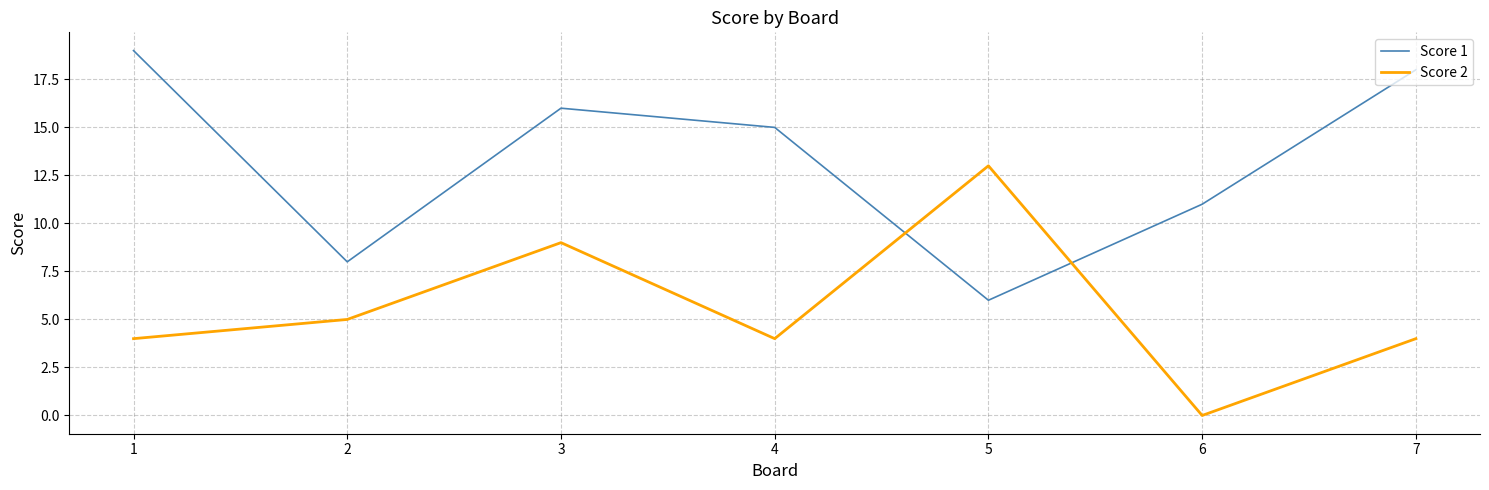

What is the total value across all series at 1?

23